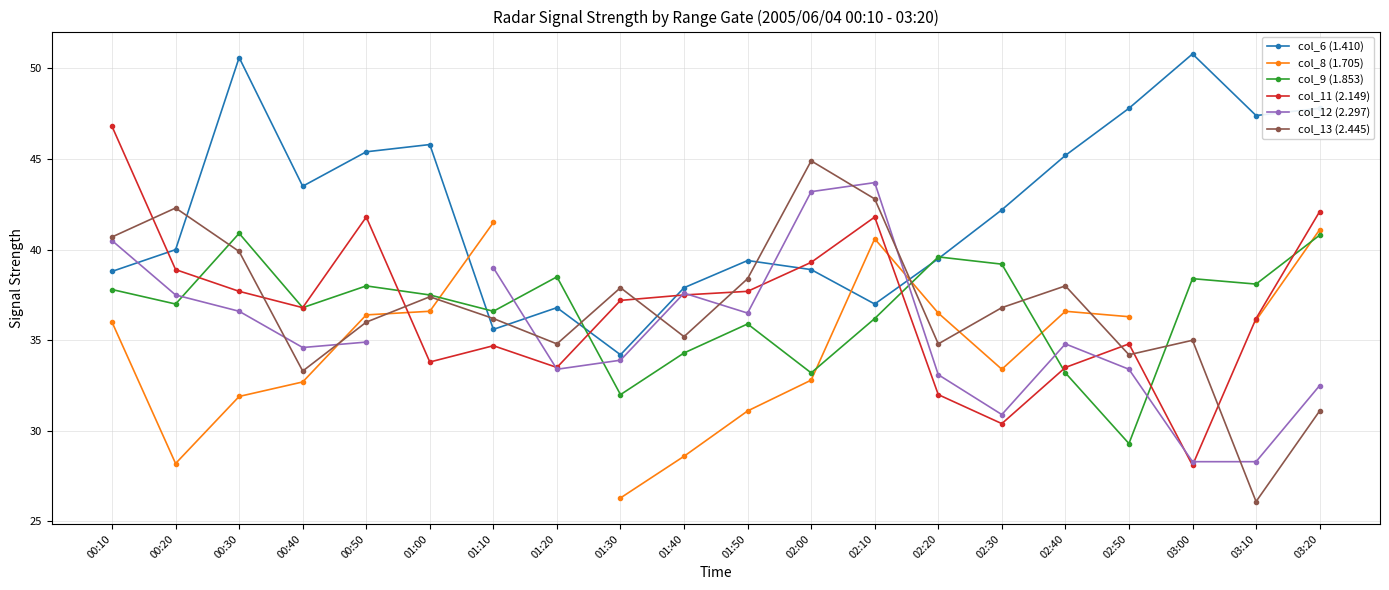

What are all the series names shown in the legend?

col_6 (1.410), col_8 (1.705), col_9 (1.853), col_11 (2.149), col_12 (2.297), col_13 (2.445)